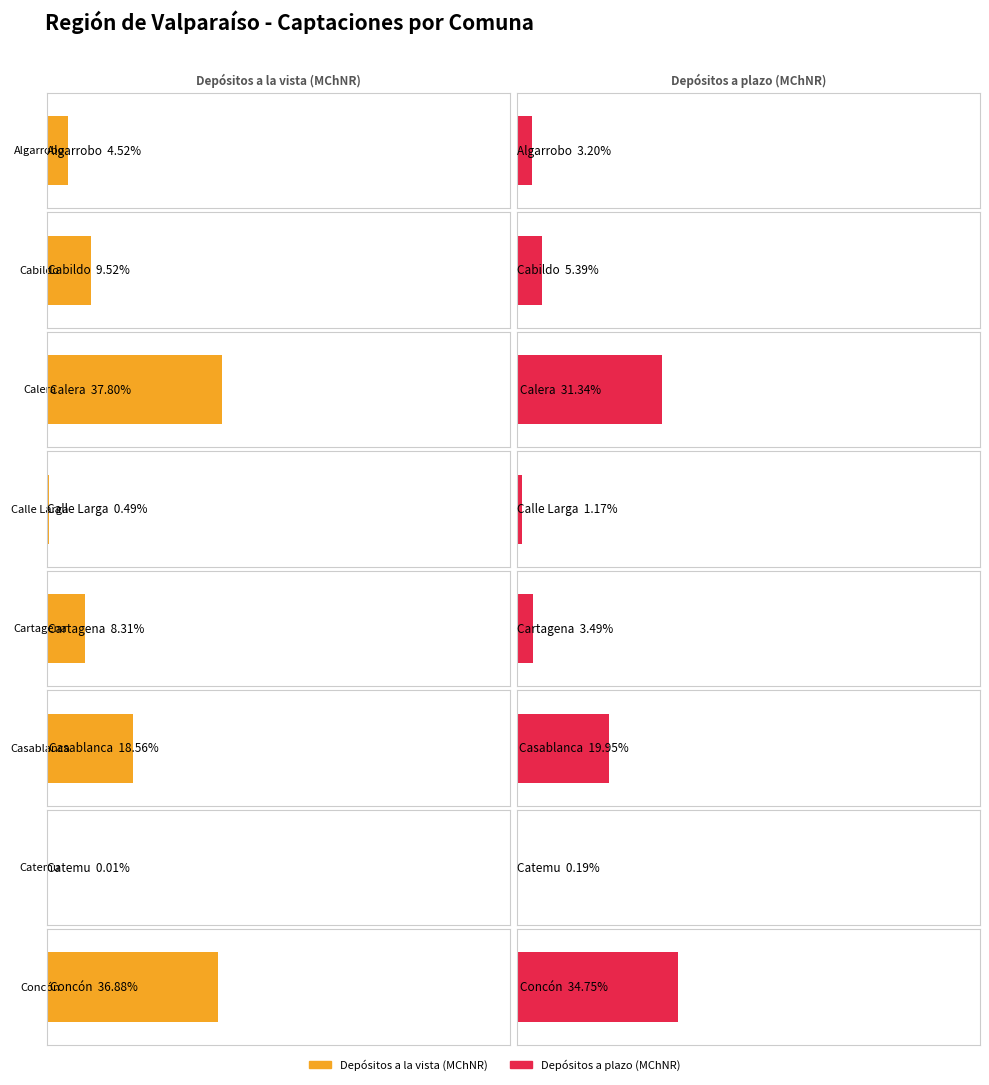

What is the label of the 2nd bar from the right?

Catemu